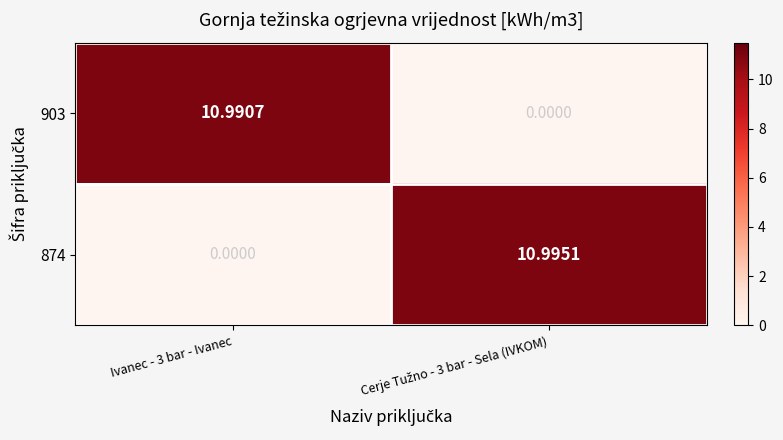

Rank the series by their average value, from lowest to highest.

903, 874